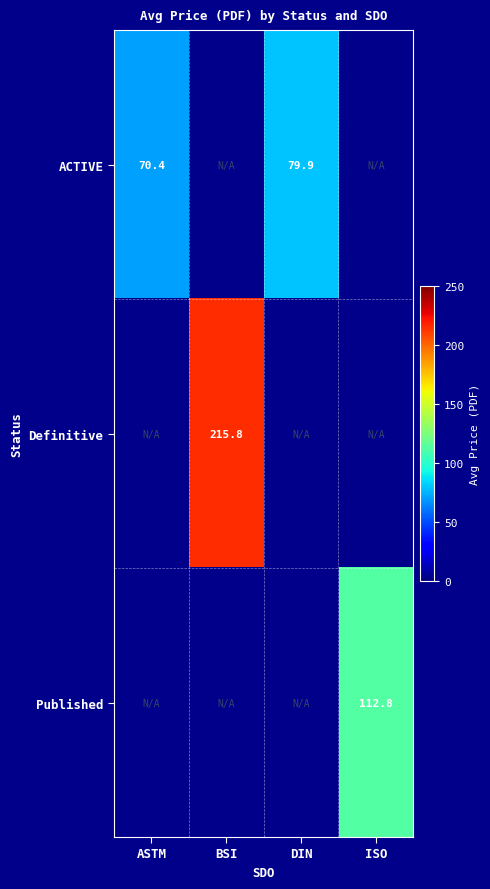

At which category is the sum across all series the highest?

BSI